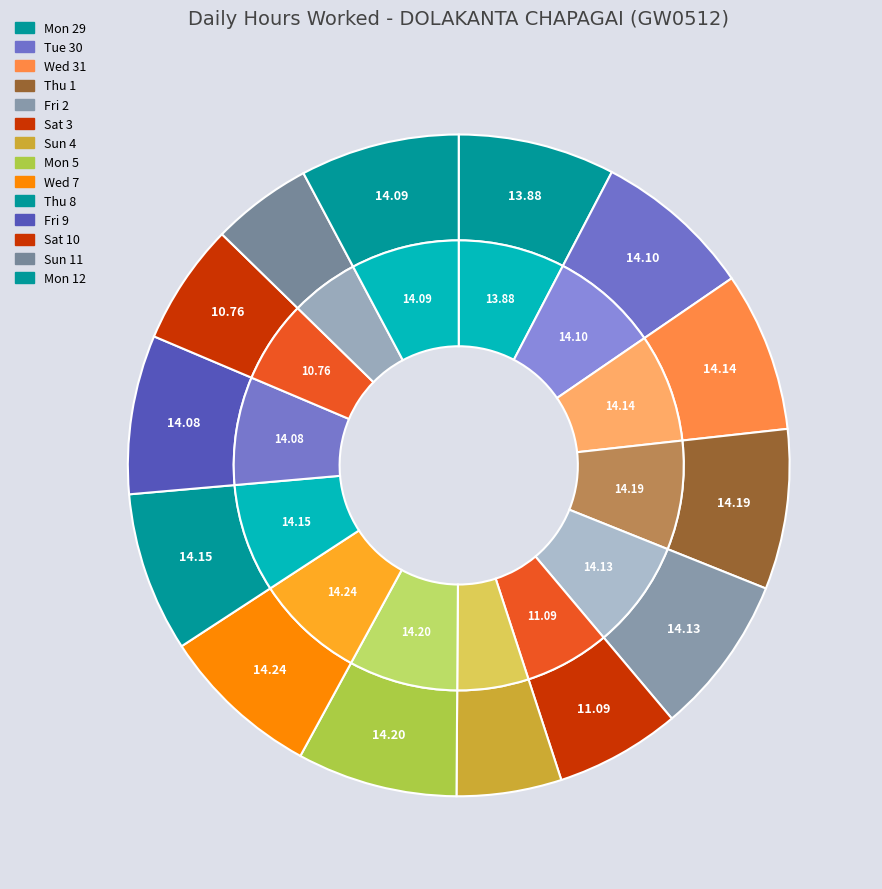

Count the number of slices in the pie.

14